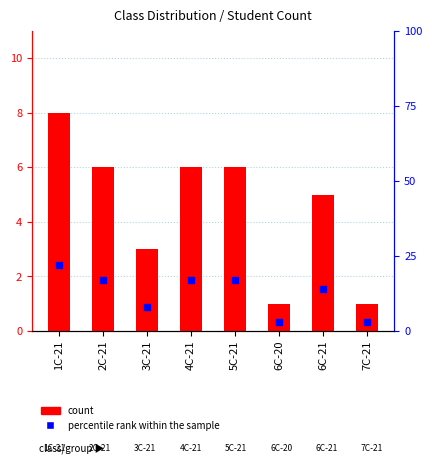

Which series reaches the maximum Y coordinate?

percentile rank within the sample